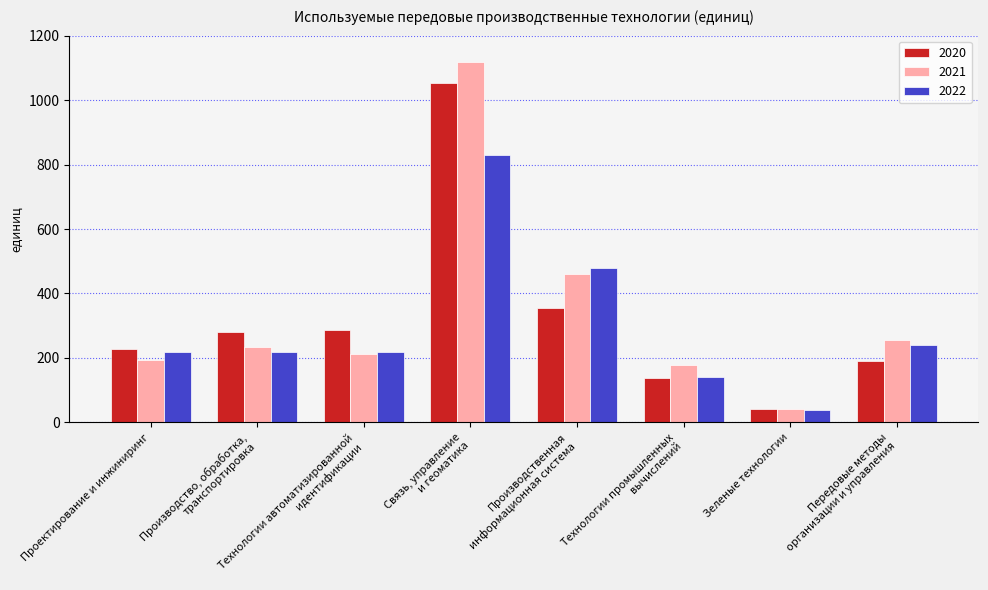

What is the greatest value displayed?

1118